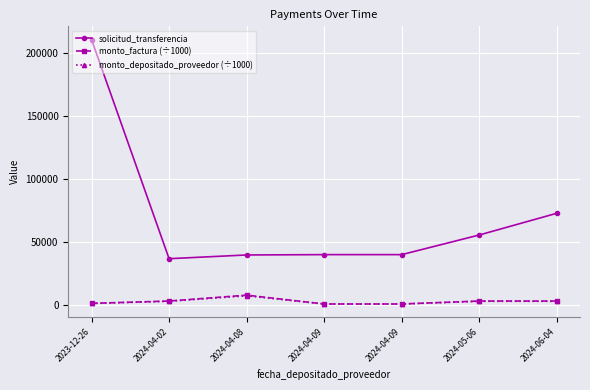

Which has a higher value, 2024-05-06 or 2024-04-08?

2024-05-06